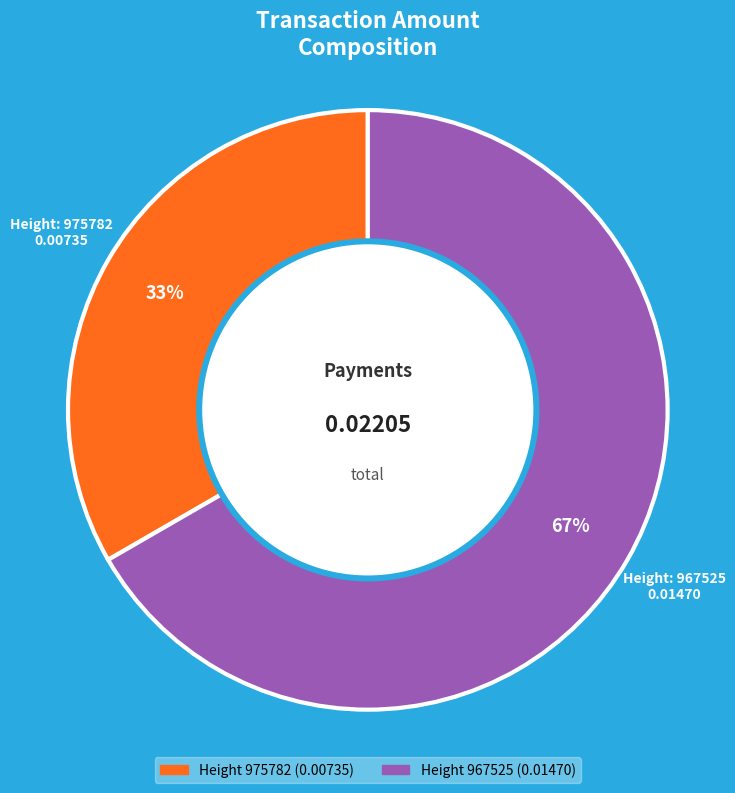

Is there a majority slice in this chart?

Yes